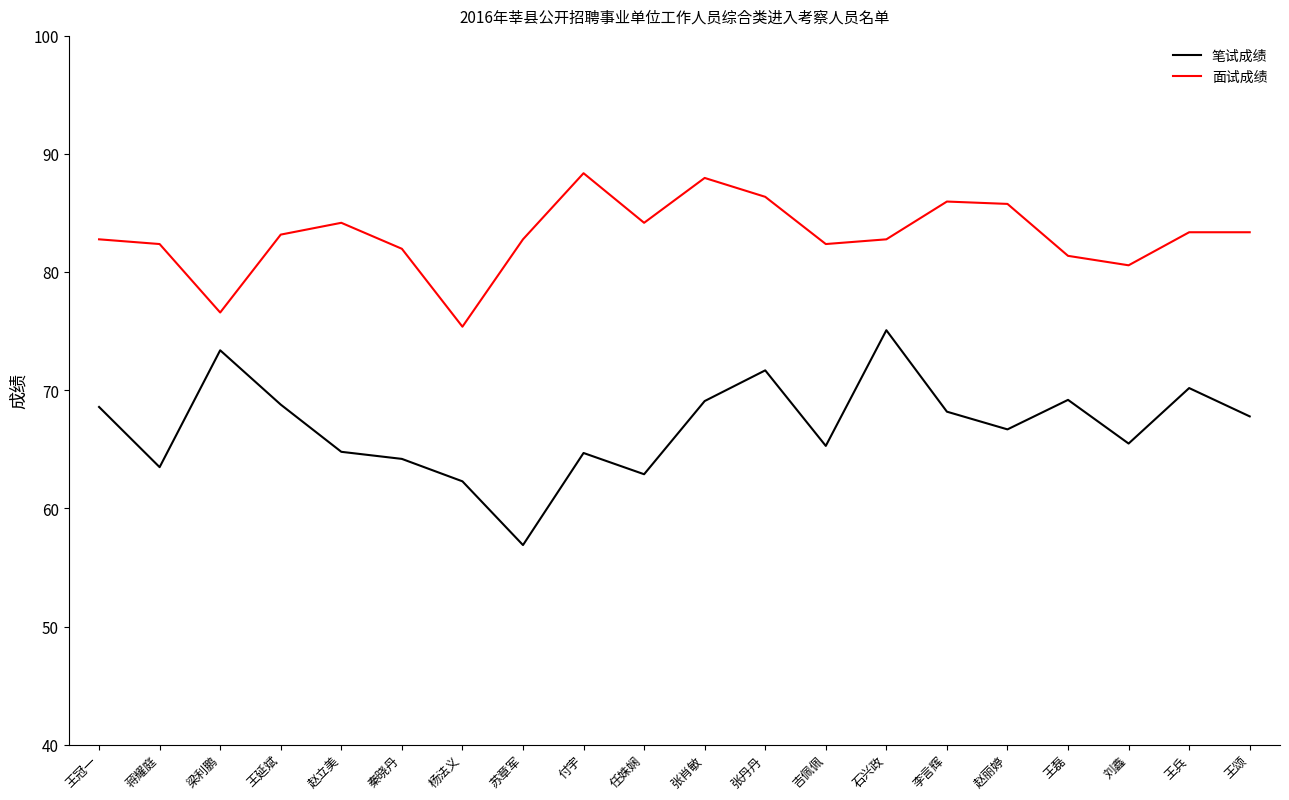

What value does the 面试成绩 series have at 王磊?

81.4